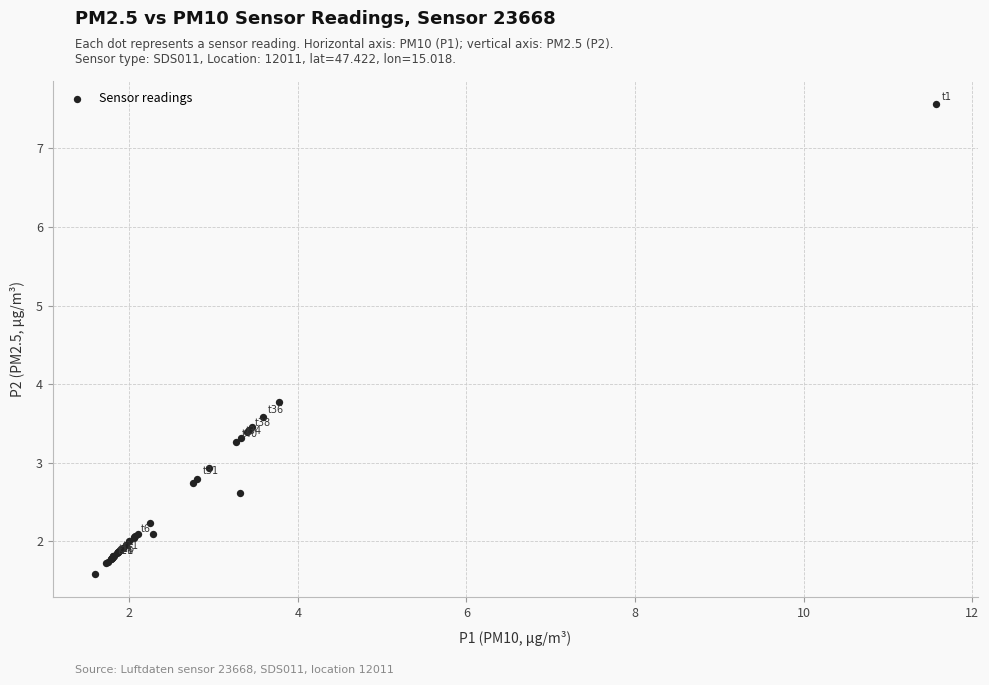

What Y value in the scatter plot is closest to 4?

3.8